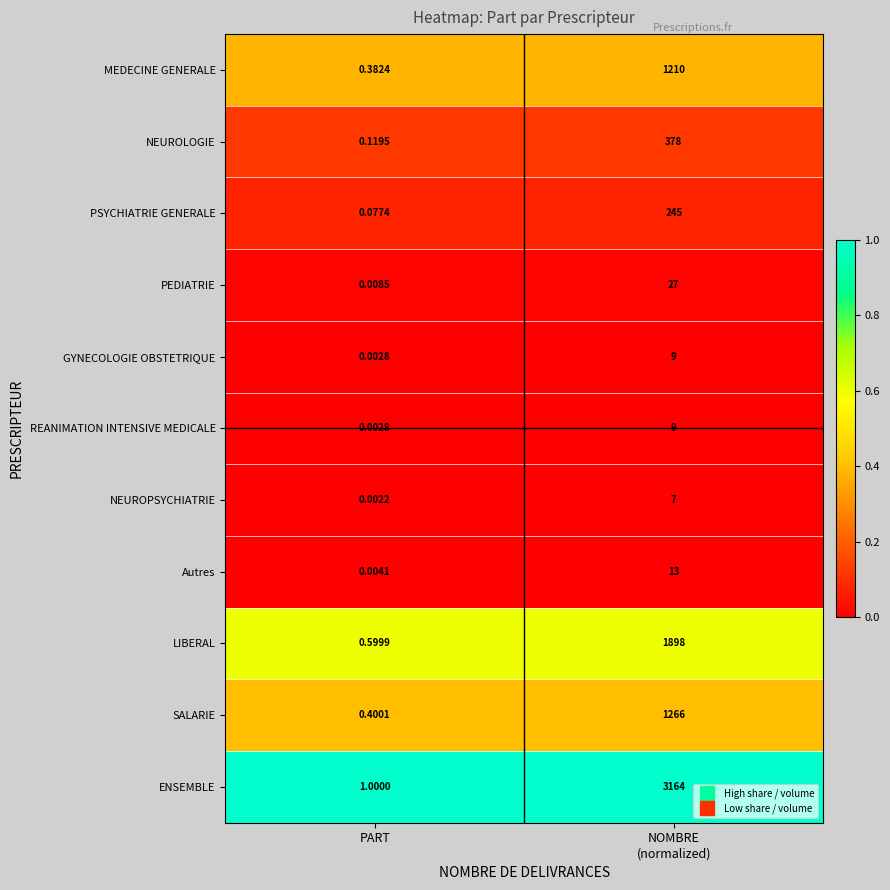

Which series has the largest total across all categories?

ENSEMBLE